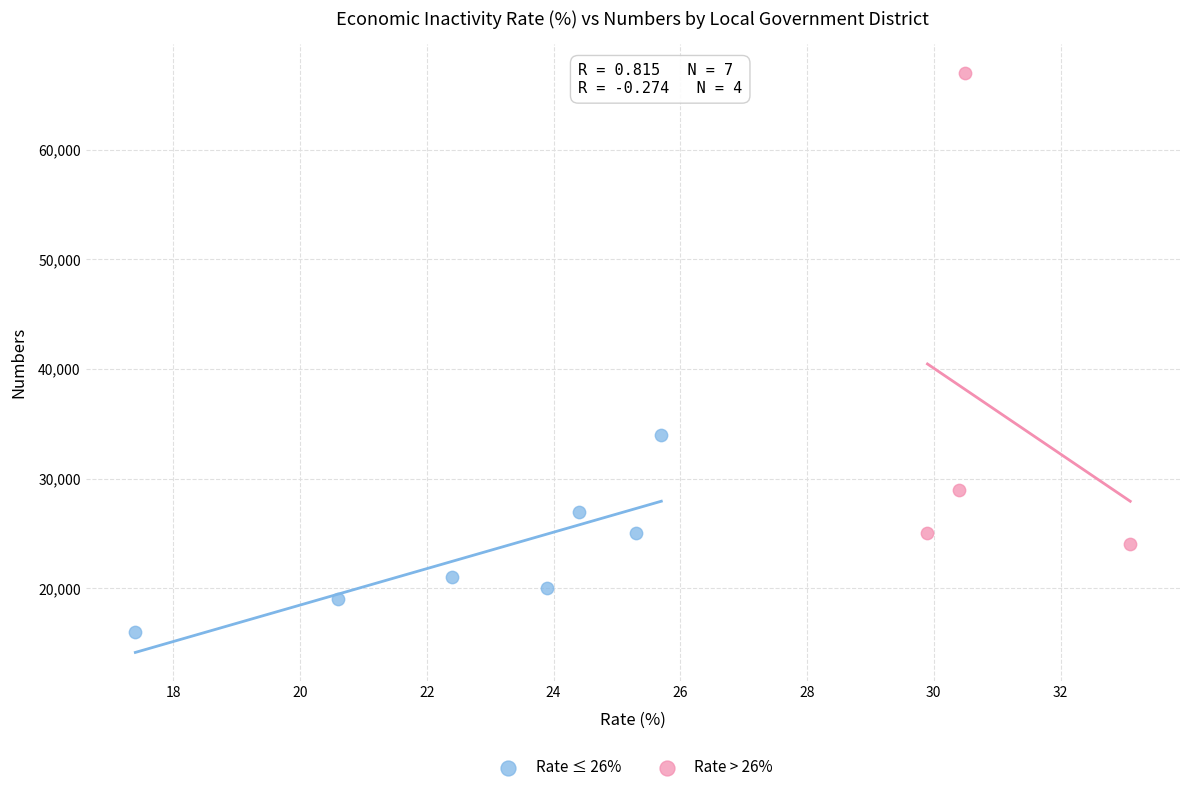

What are all the series names shown in the legend?

Rate ≤ 26%, Rate > 26%